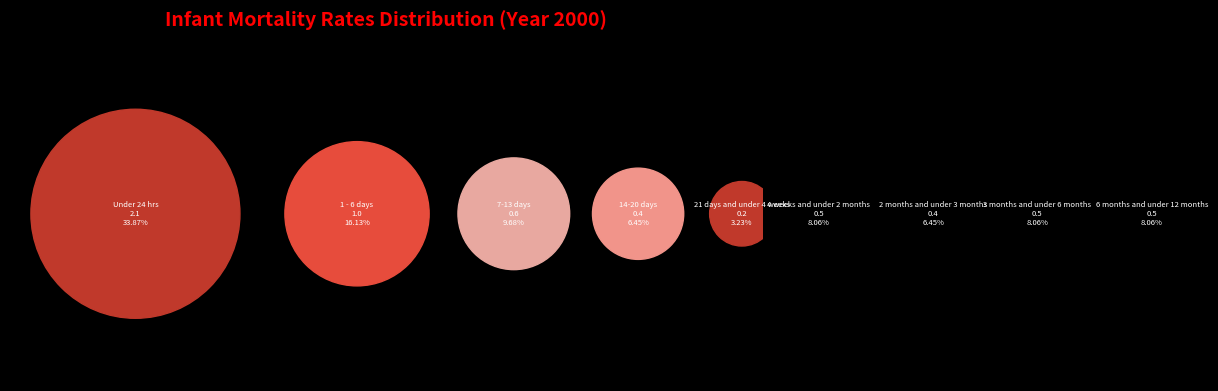

What is the largest slice in the pie chart?

Under 24 hrs